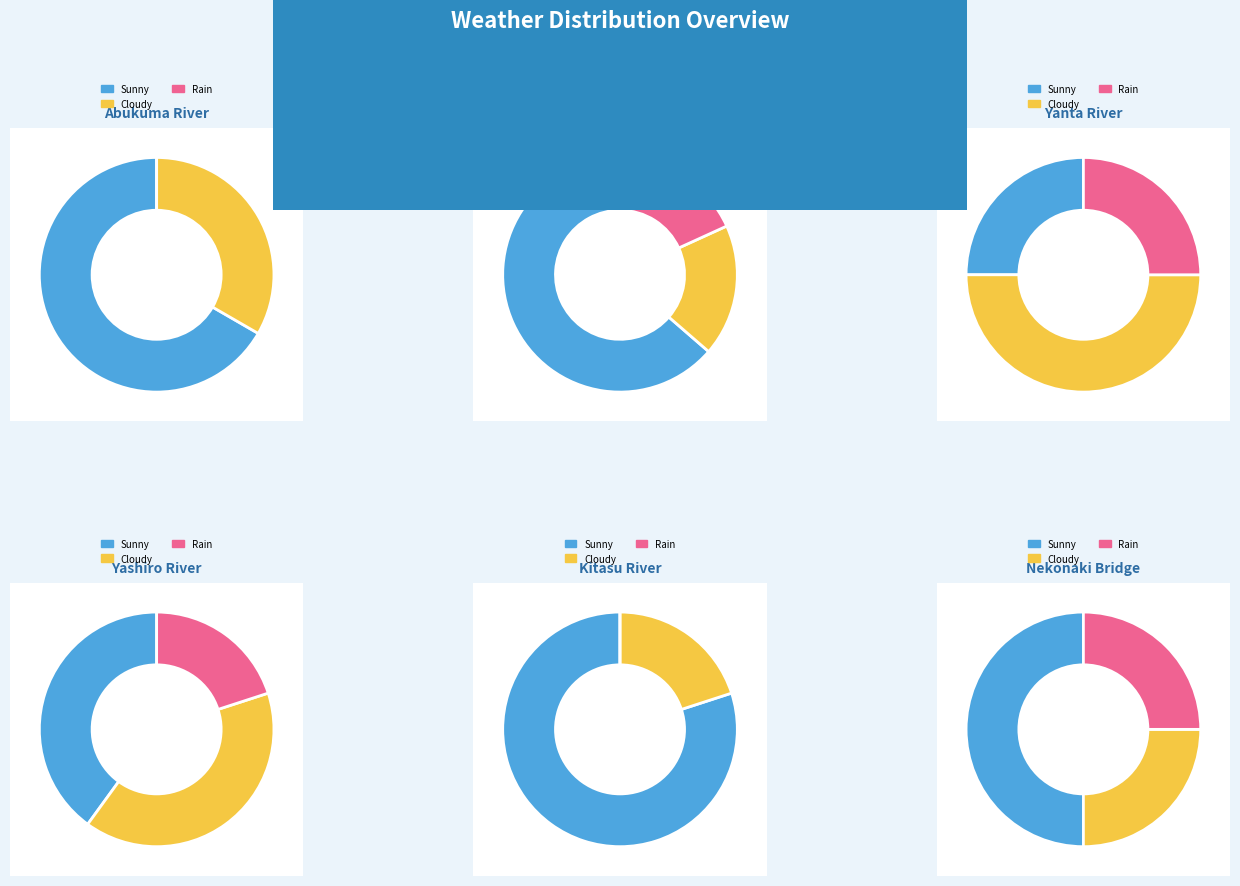

To the nearest percent, what portion does Sunny represent?

53%